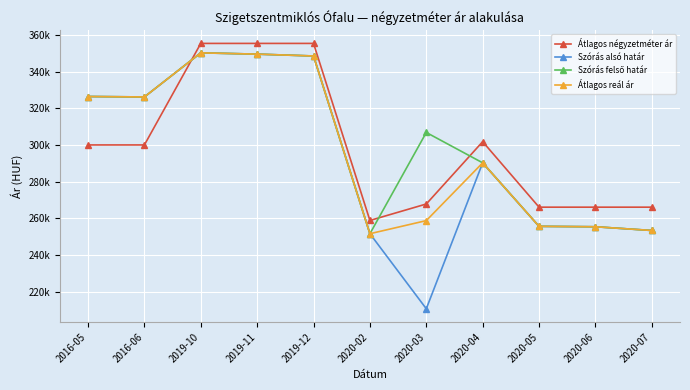

At which label does Átlagos reál ár reach its minimum?

2020-02